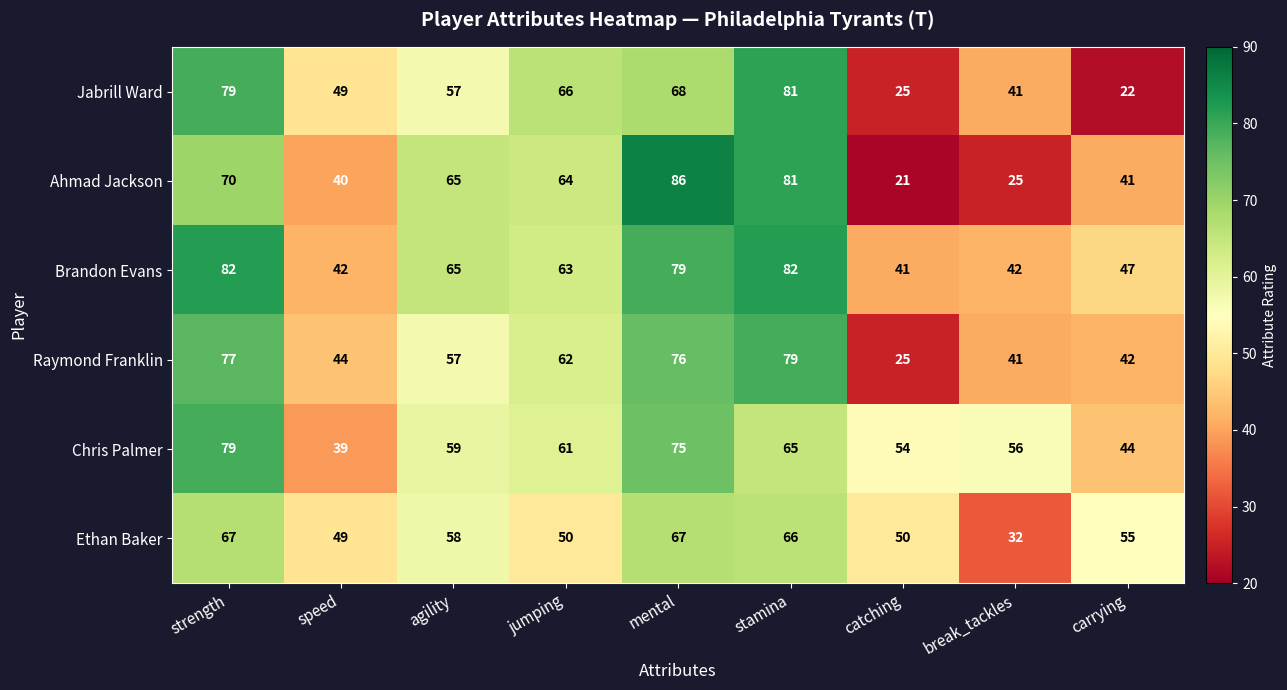

At carrying, list the series in order from largest to smallest.

Ethan Baker, Brandon Evans, Chris Palmer, Raymond Franklin, Ahmad Jackson, Jabrill Ward